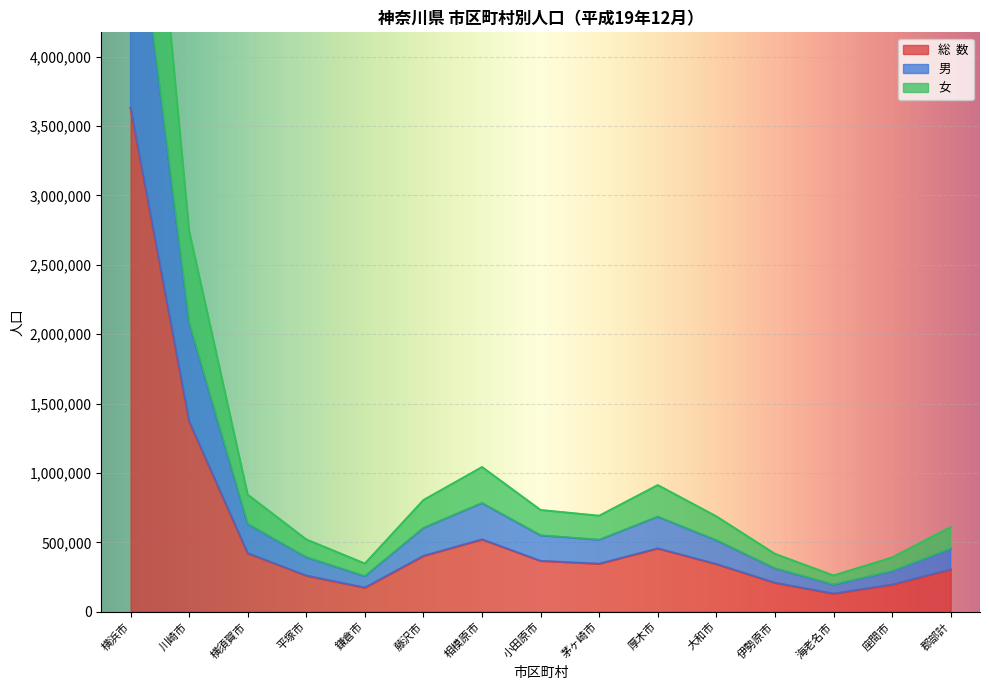

What is the label of the 8th point from the right?

小田原市